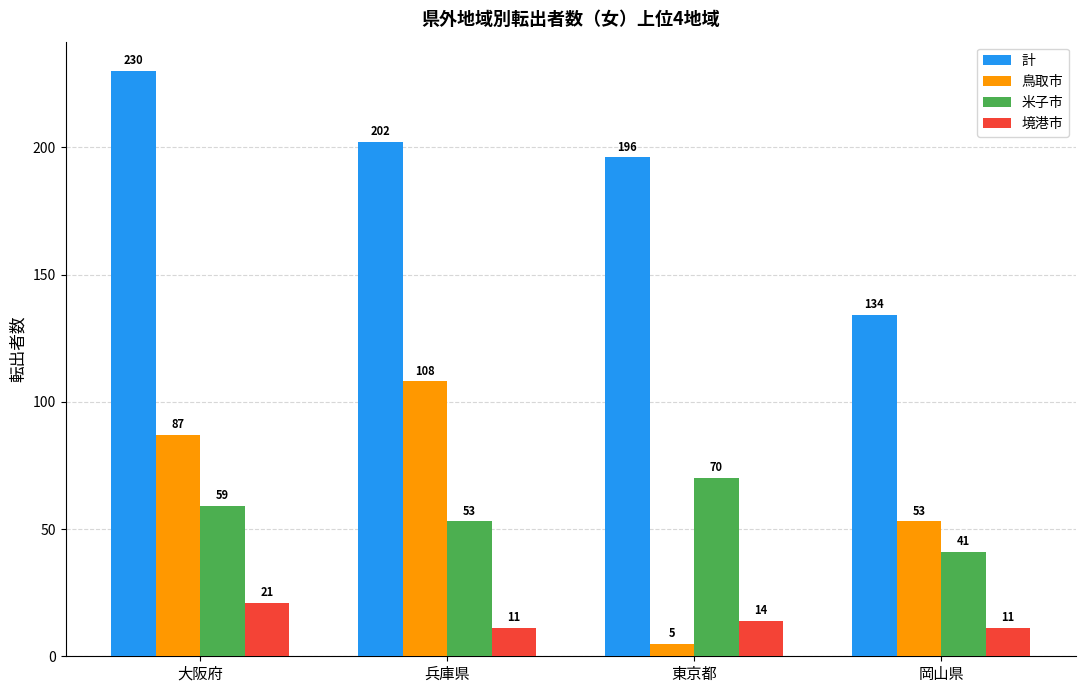

Which series has the largest total across all categories?

計